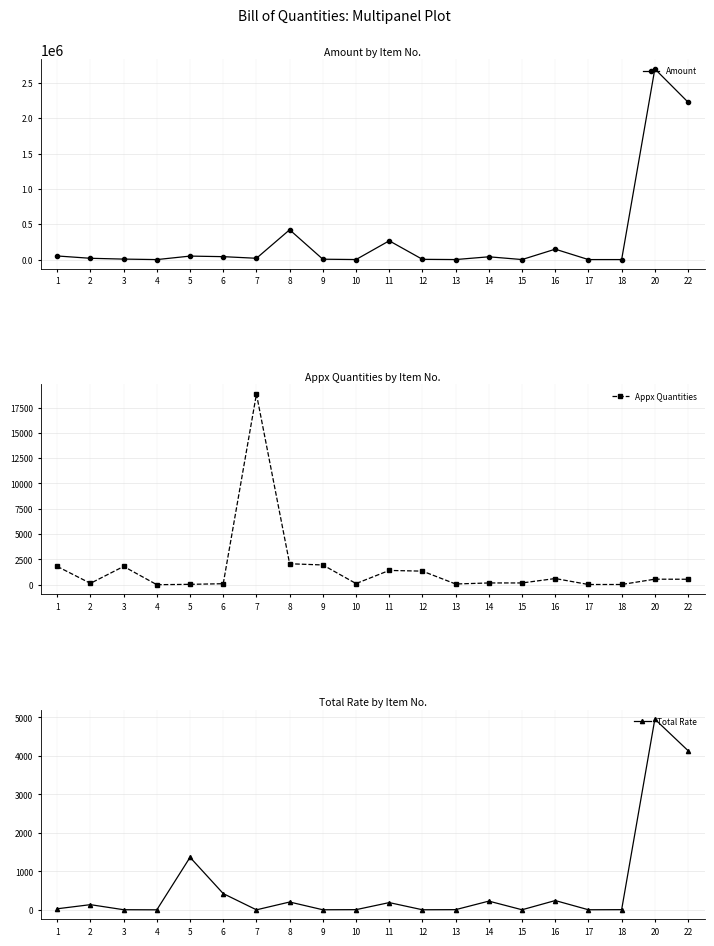

True or false: Amount and Appx Quantities intersect in this chart.

True